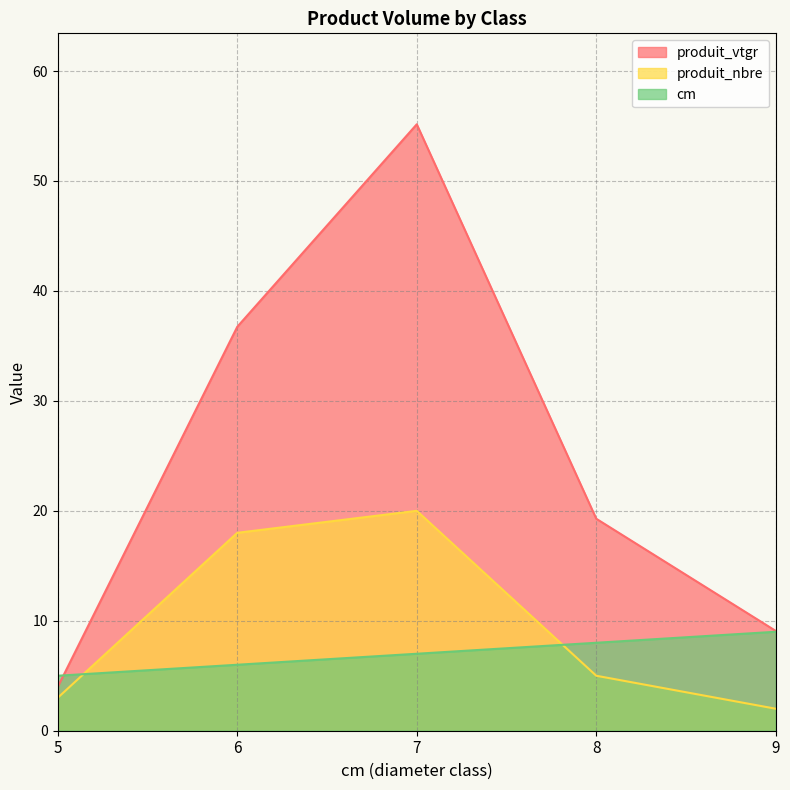

At which category is the sum across all series the highest?

7